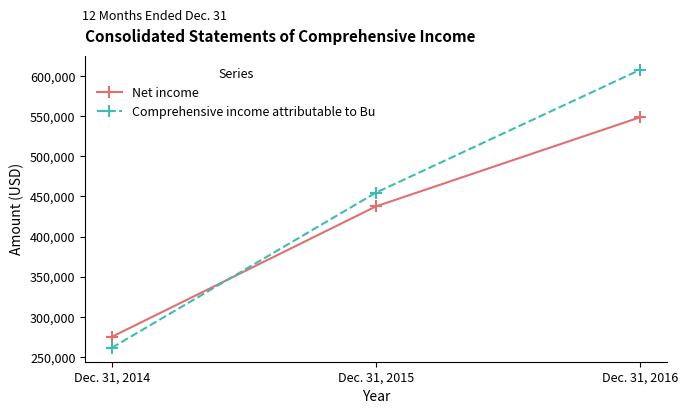

List the series in order of their overall mean, lowest first.

Net income, Comprehensive income attributable to Bu